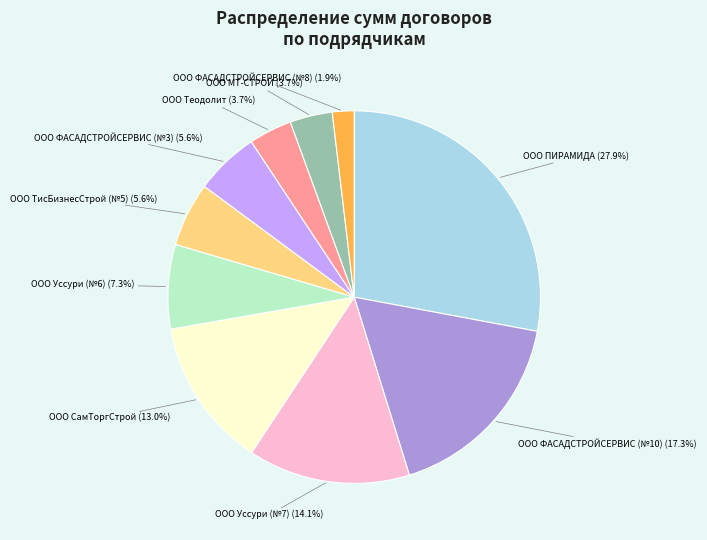

Is there a majority slice in this chart?

No